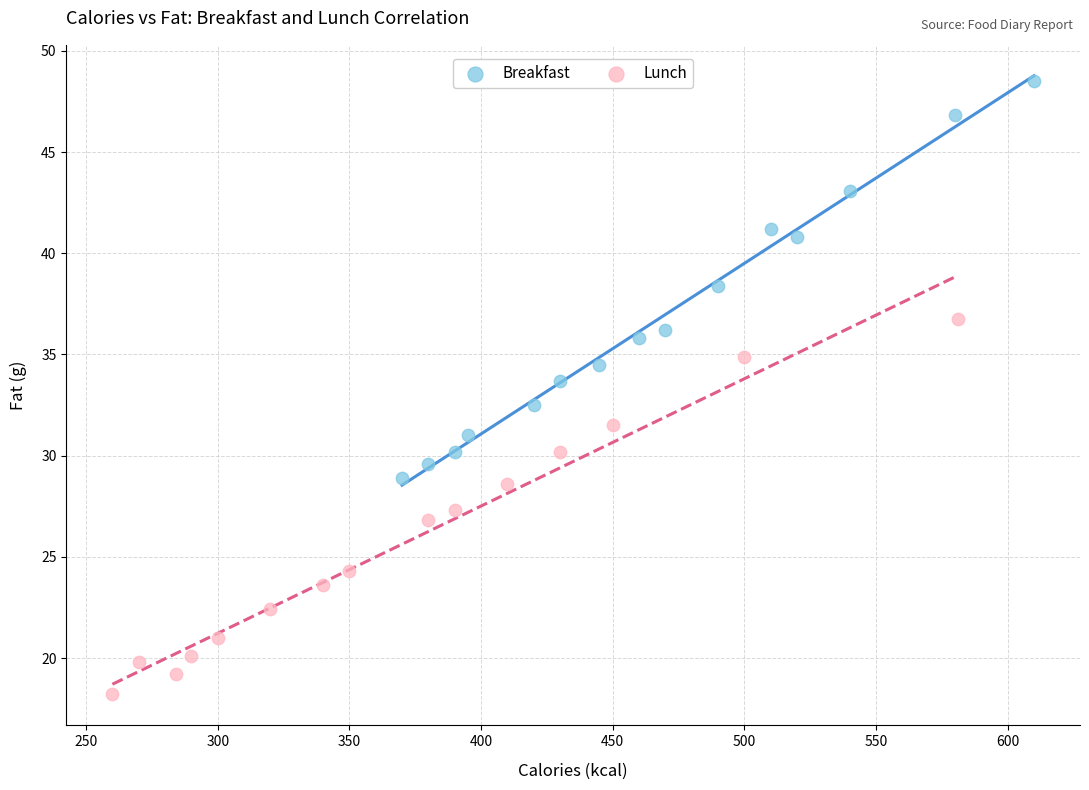

Which series reaches the minimum Y coordinate?

Lunch